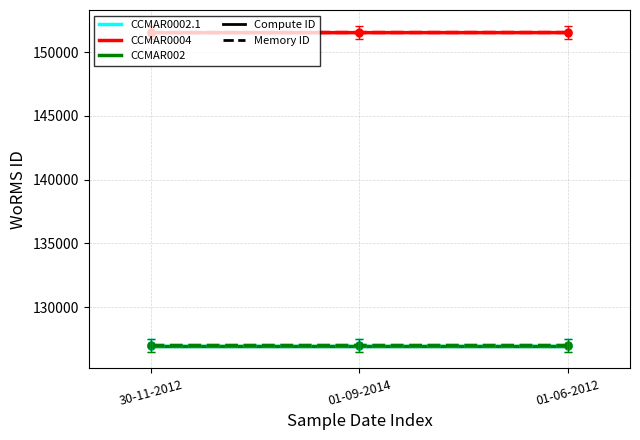

What position from the left is 30-11-2012?

1